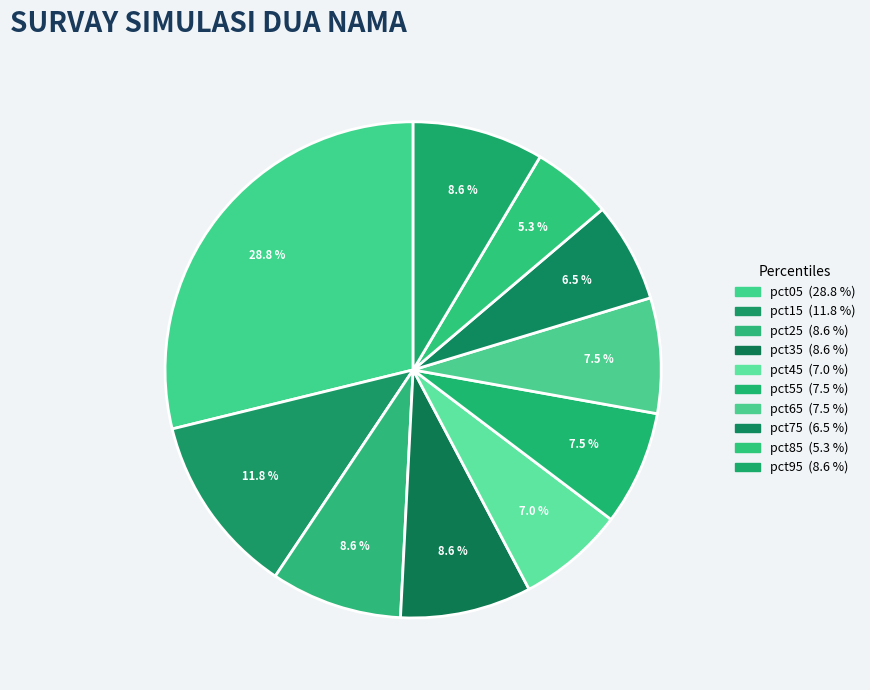

True or false: pct15 accounts for 1% of the total.

False